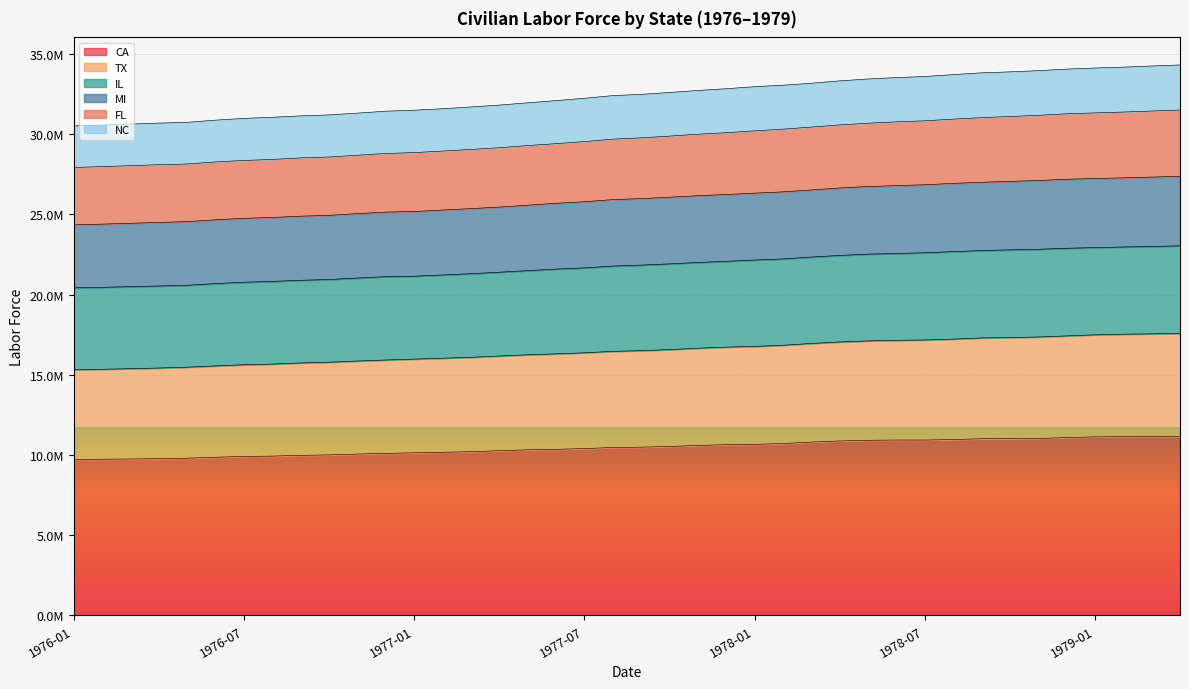

How many lines are shown in the chart?

6